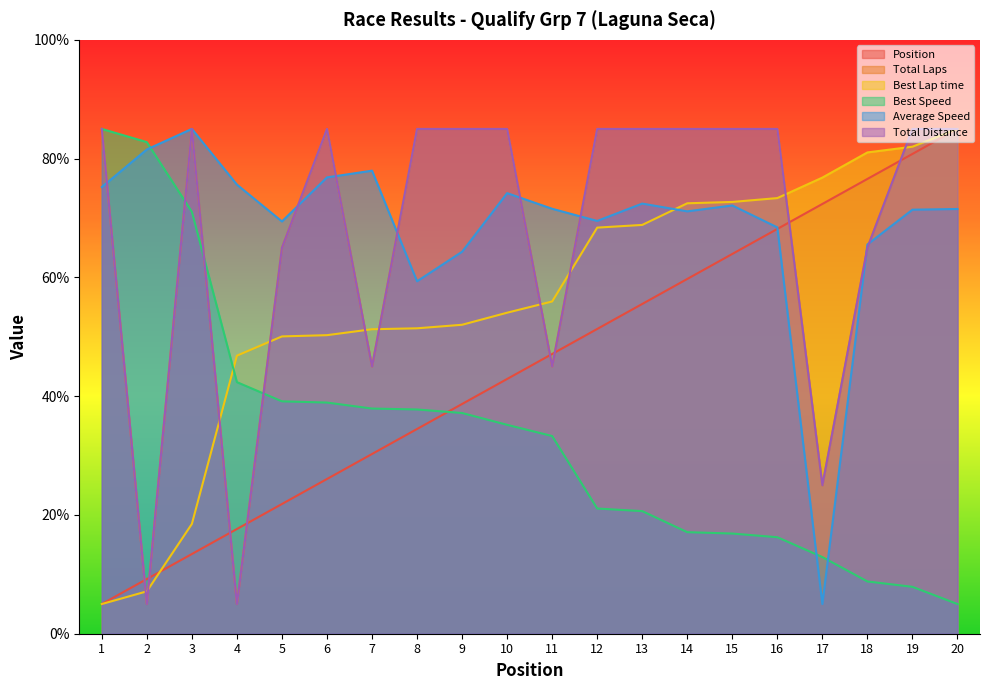

How many intersections are there between Average Speed and Best Speed?

3